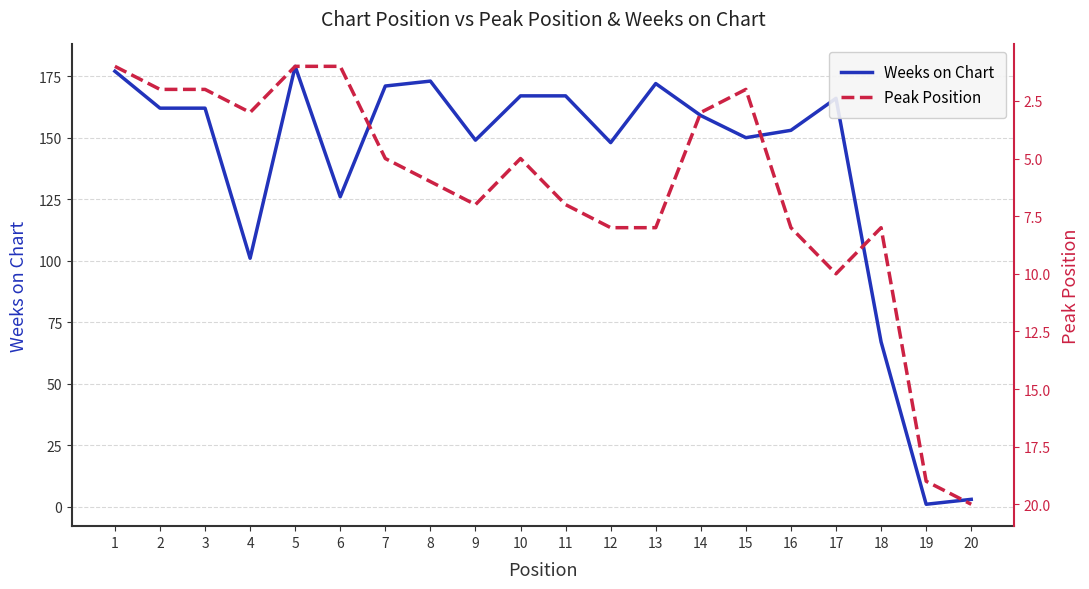

What is the difference between the highest and lowest values at 7?

166